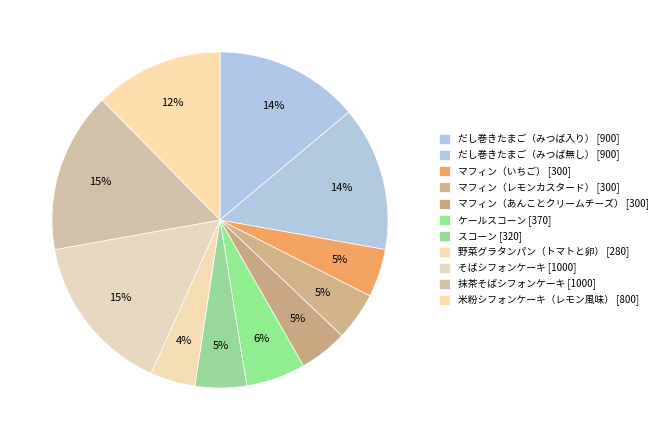

Which has a higher value, だし巻きたまご（みつば無し） or ケールスコーン?

だし巻きたまご（みつば無し）